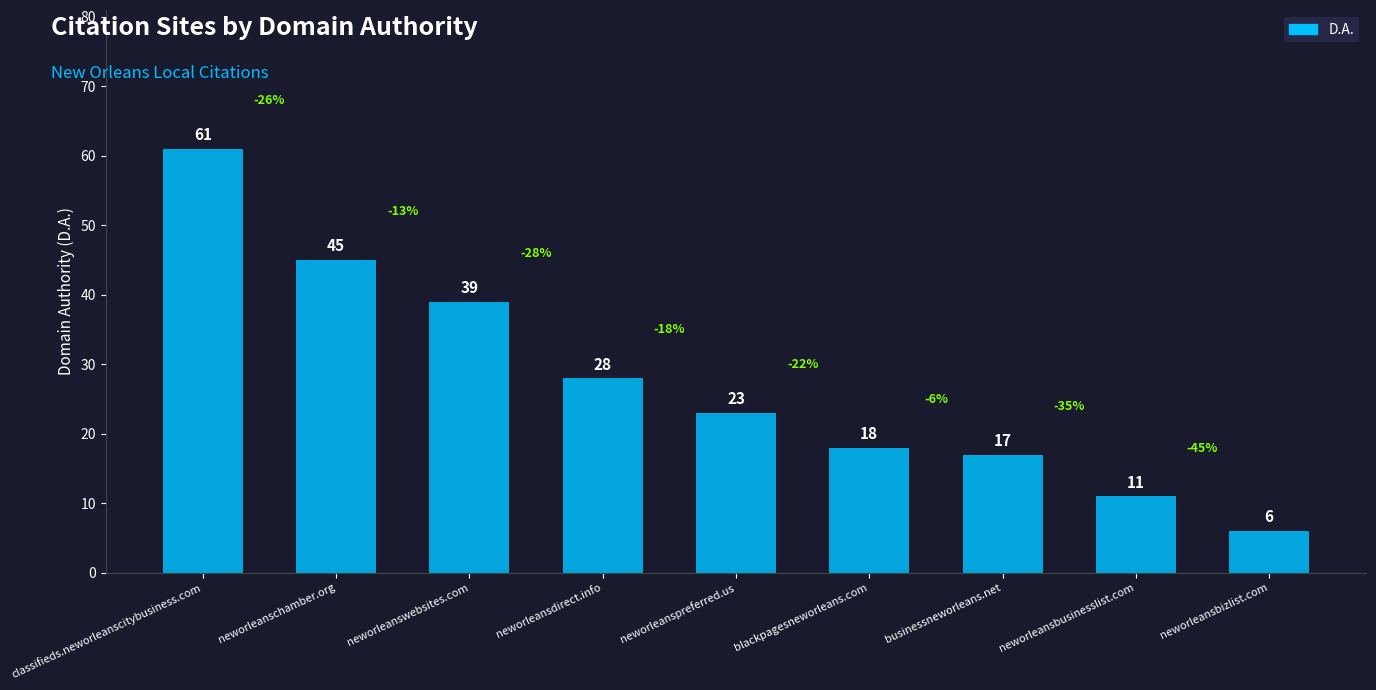

Rank the categories by value from lowest to highest.

neworleansbizlist.com, neworleansbusinesslist.com, businessneworleans.net, blackpagesneworleans.com, neworleanspreferred.us, neworleansdirect.info, neworleanswebsites.com, neworleanschamber.org, classifieds.neworleanscitybusiness.com